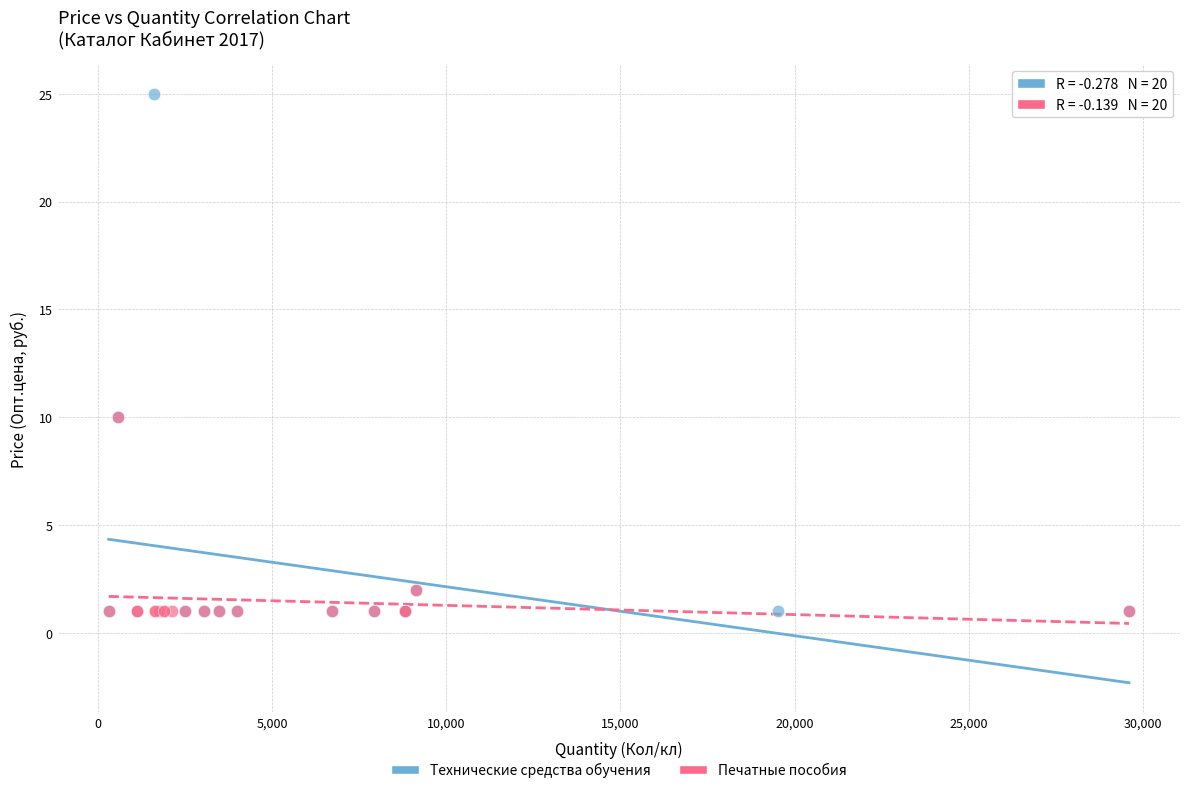

What are all the series names shown in the legend?

Технические средства обучения, Печатные пособия